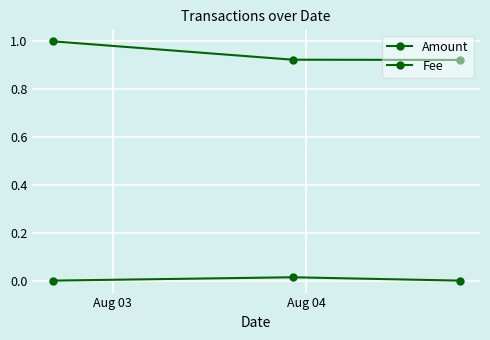

Is this an area chart (filled region under the line)?

No